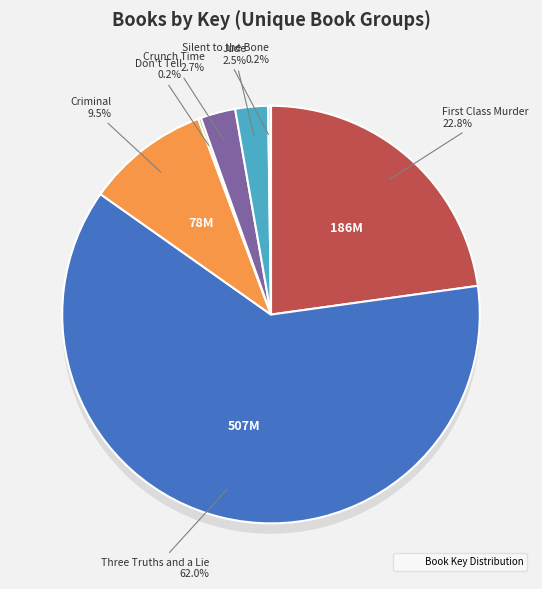

What is the majority slice?

Three Truths and a Lie